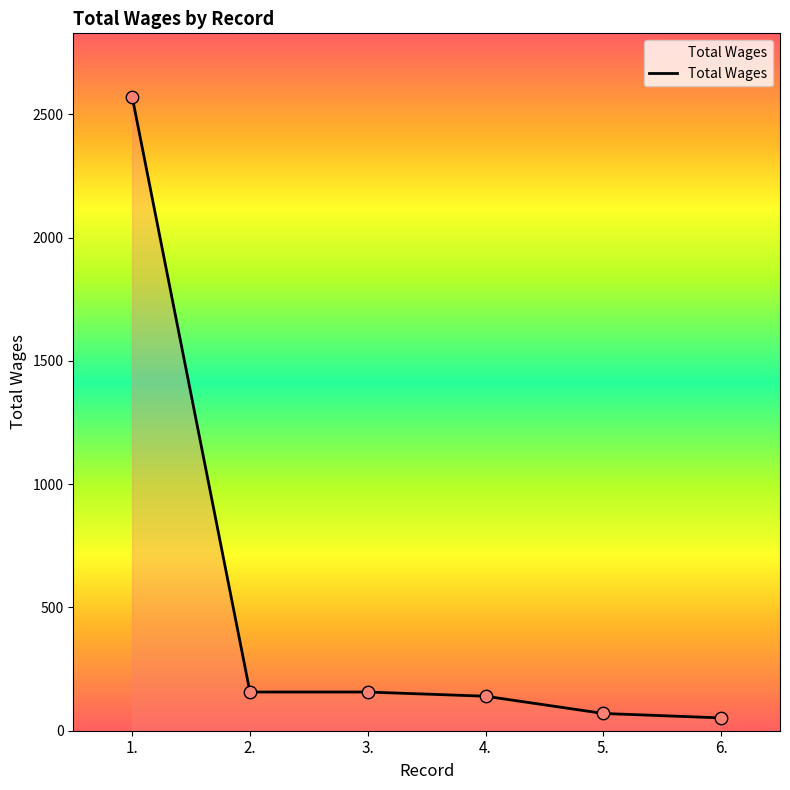

What is the change in value from 4. to 5.?

-70